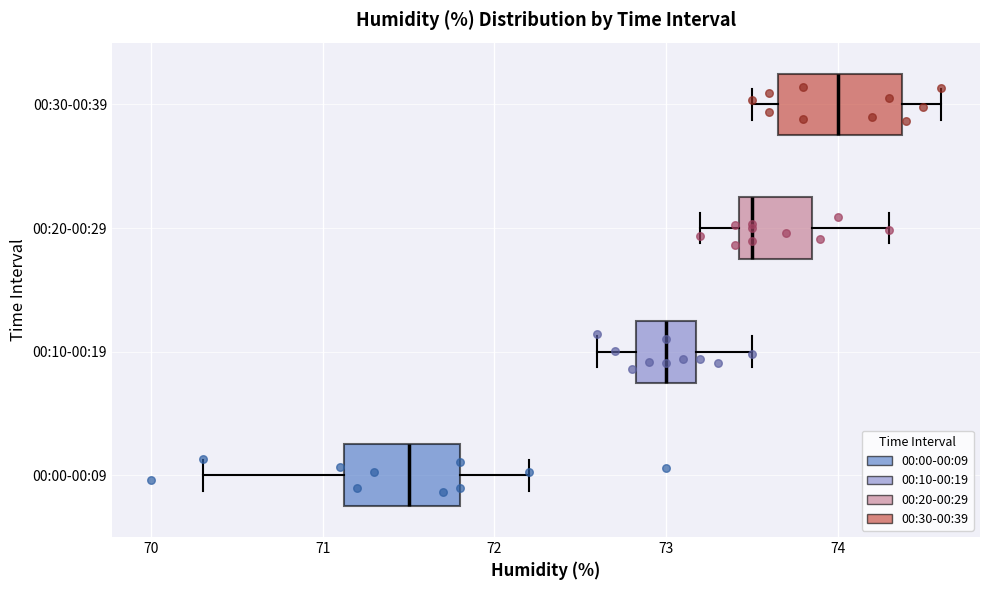

Which box's median line is the furthest to the right?

00:30-00:39